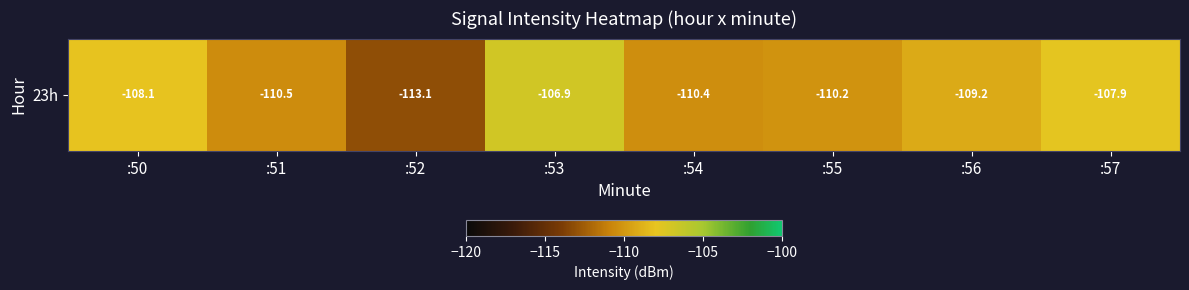

Reading right to left, list all the values displayed in this chart.

:57=-107.9	:56=-109.2	:55=-110.2	:54=-110.4	:53=-106.9	:52=-113.1	:51=-110.5	:50=-108.1